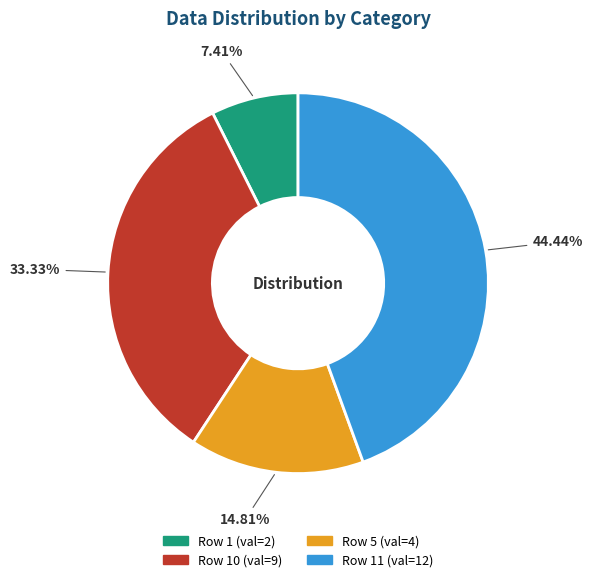

To the nearest percent, what is the average slice percentage?

25%